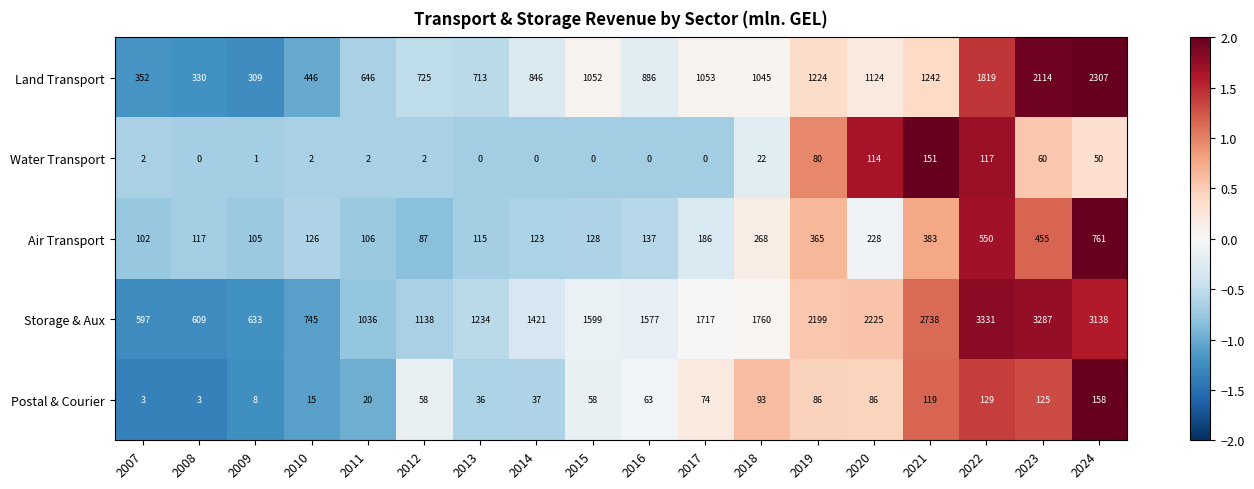

What is the greatest value displayed?

3331